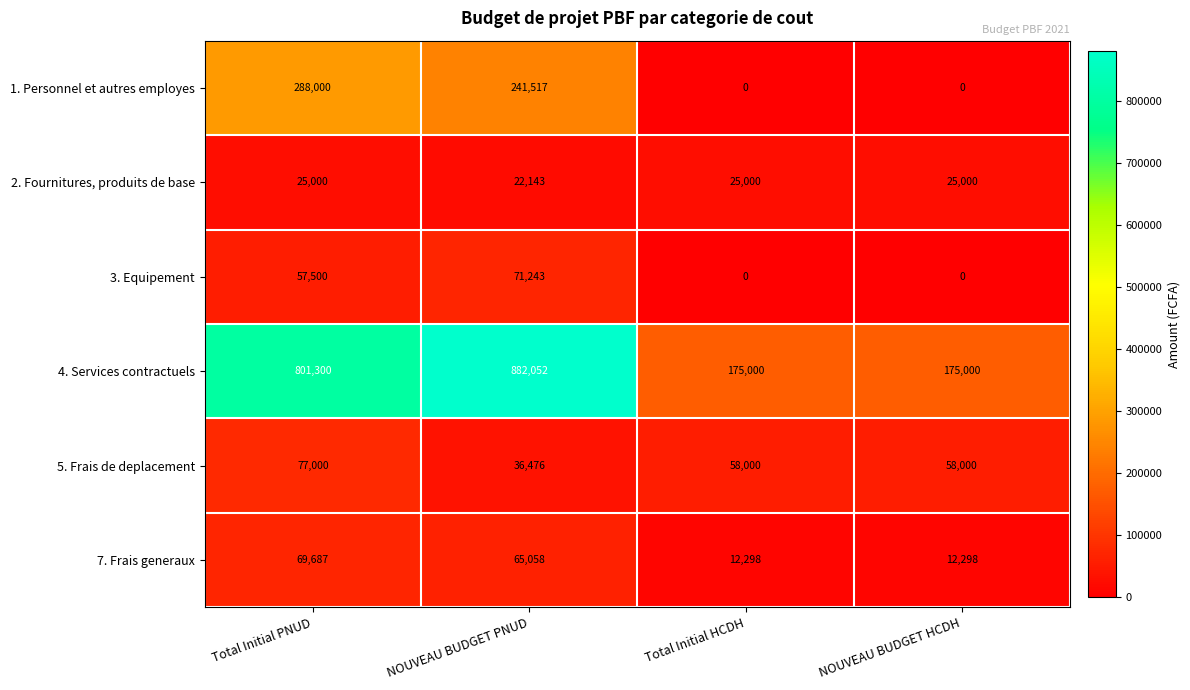

How many values in 1. Personnel et autres employes are above zero?

2